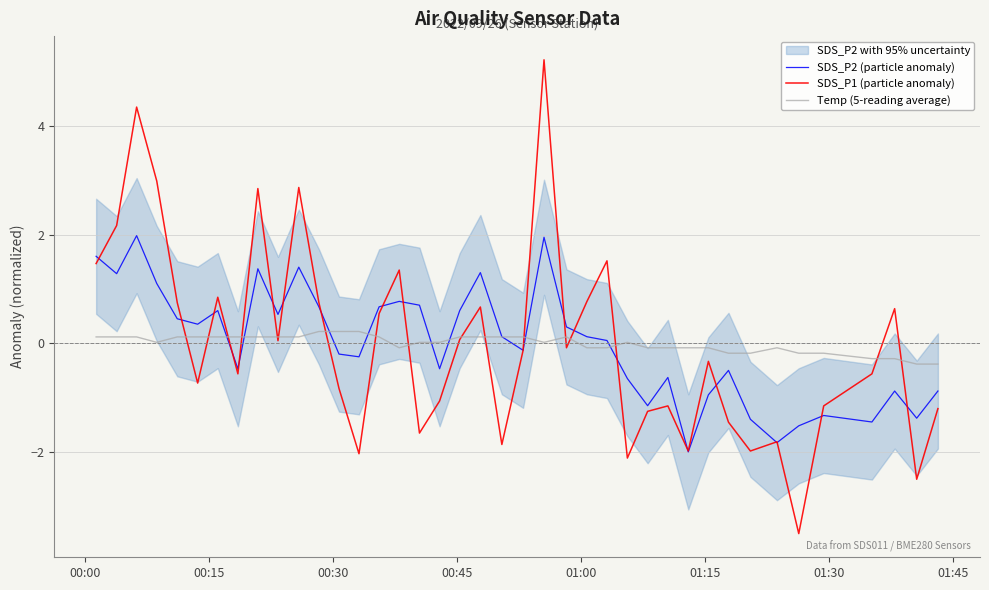

Which series has the largest range (max minus min)?

SDS_P1 (particle anomaly)